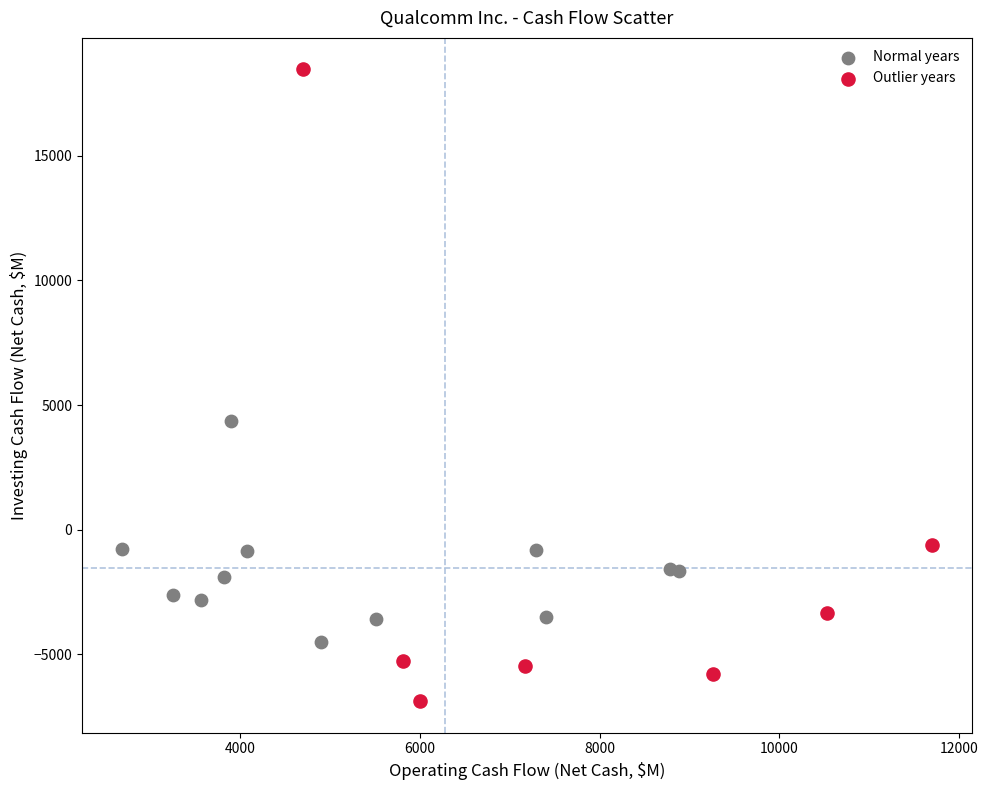

Which series reaches the maximum Y coordinate?

Outlier years